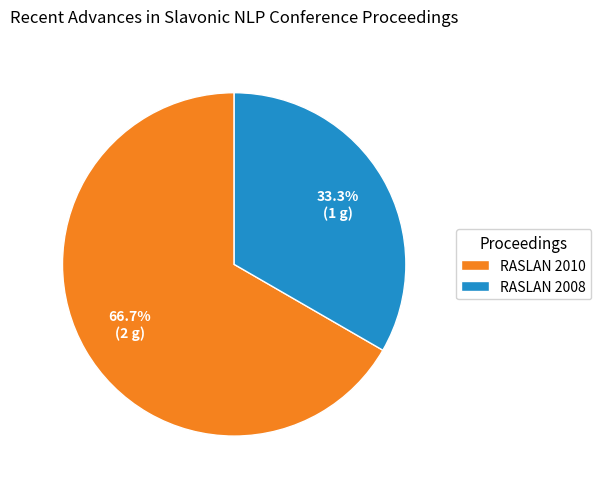

To the nearest percent, what portion does RASLAN 2008 represent?

33%